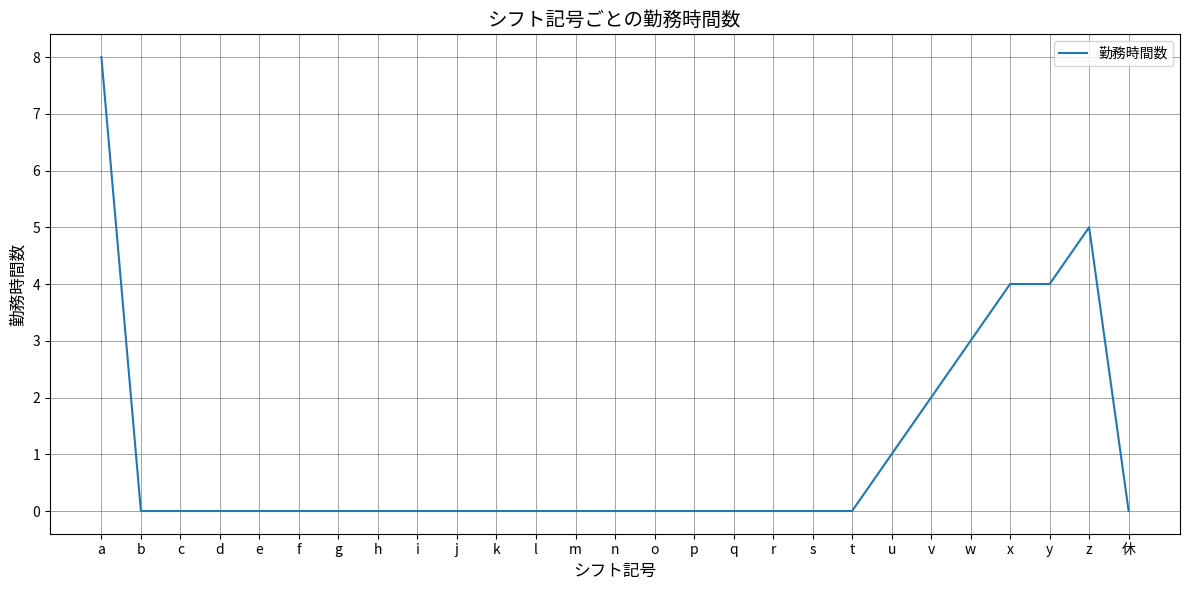

What is the maximum value shown in the chart?

8